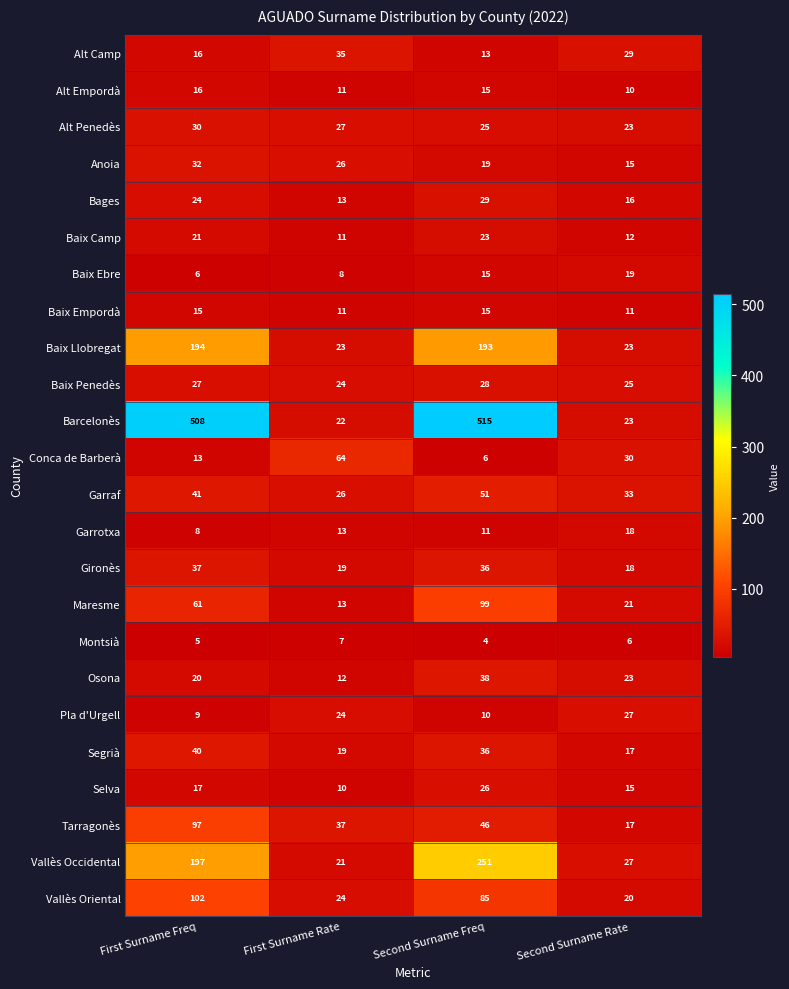

How many series are shown in this chart?

24